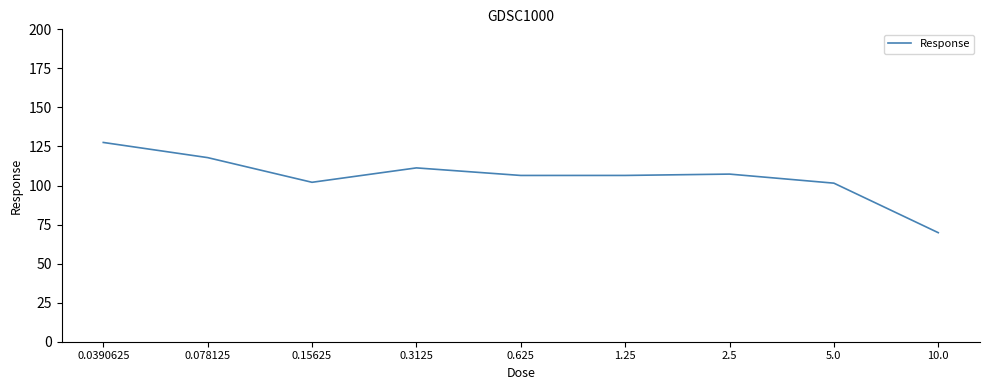

The value at 0.3125 is 157.2. True or false?

False